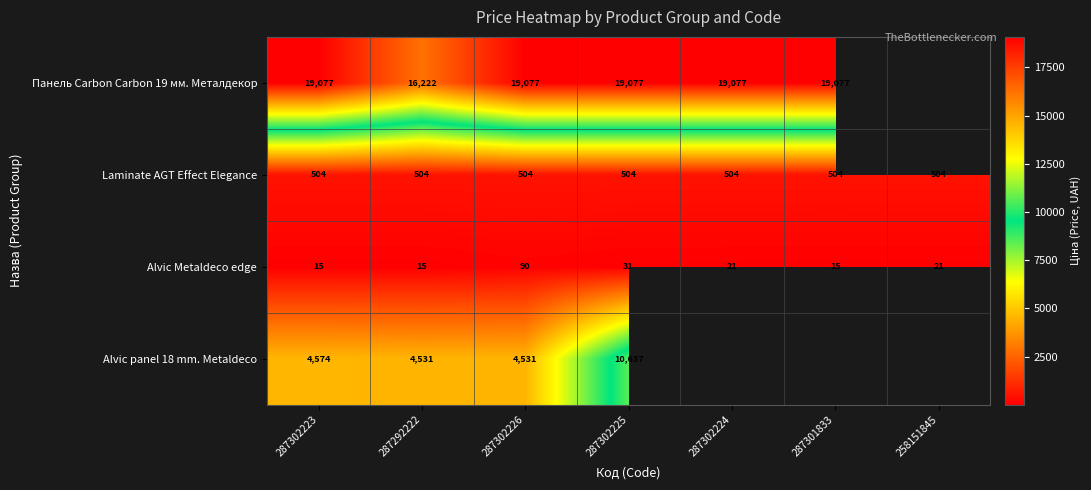

Is the value of Laminate AGT Effect Elegance at 287301833 greater than the value of Alvic Metaldeco edge at 287302226?

Yes